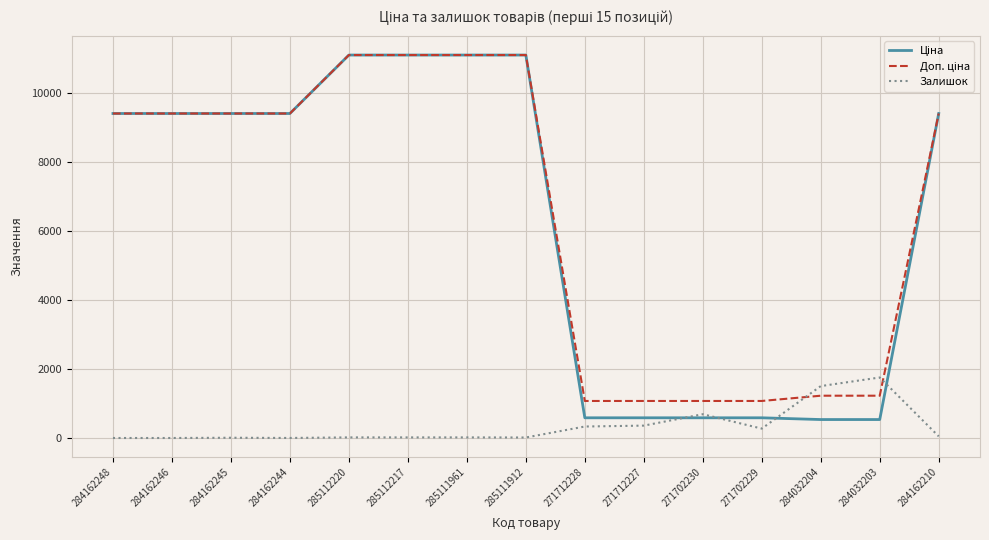

Is it true that Залишок equals 333.0 at 271712228?

True